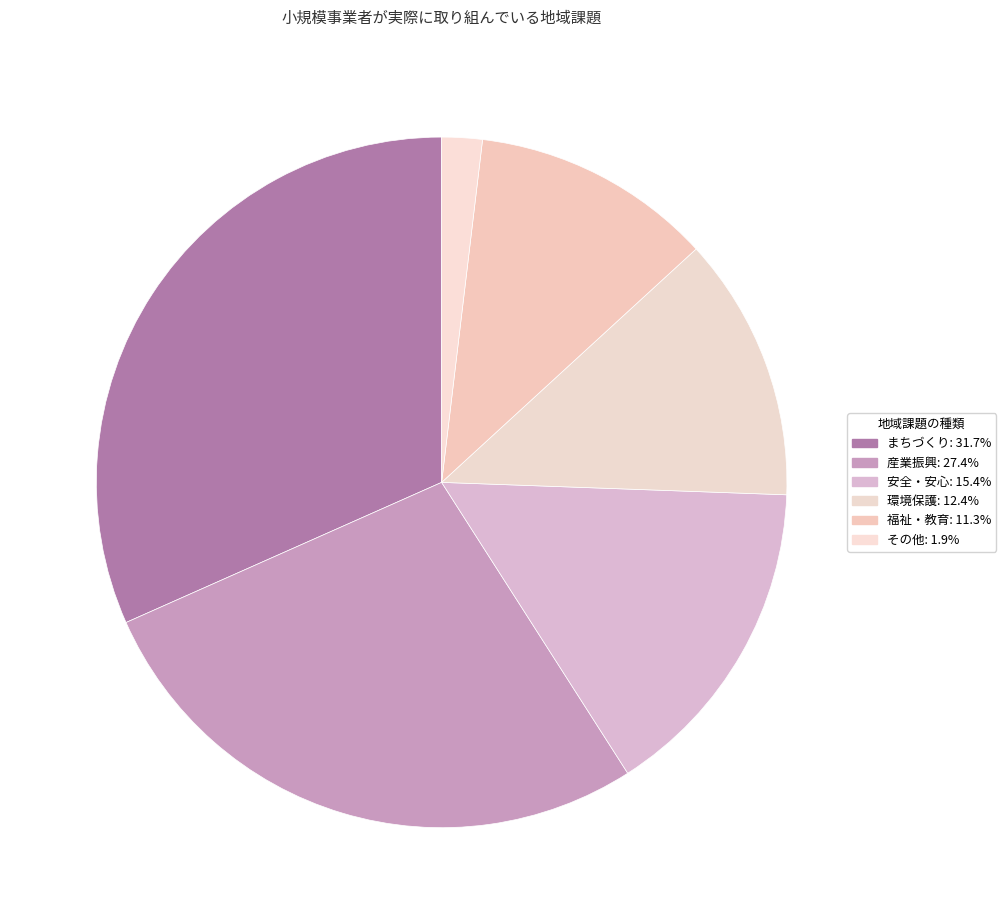

Is it true that 福祉・教育 is 3% of the pie?

False